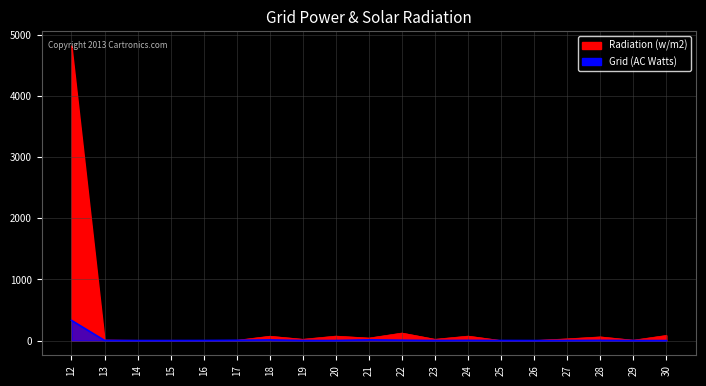

Where is the first local maximum for Grid (AC Watts)?

18